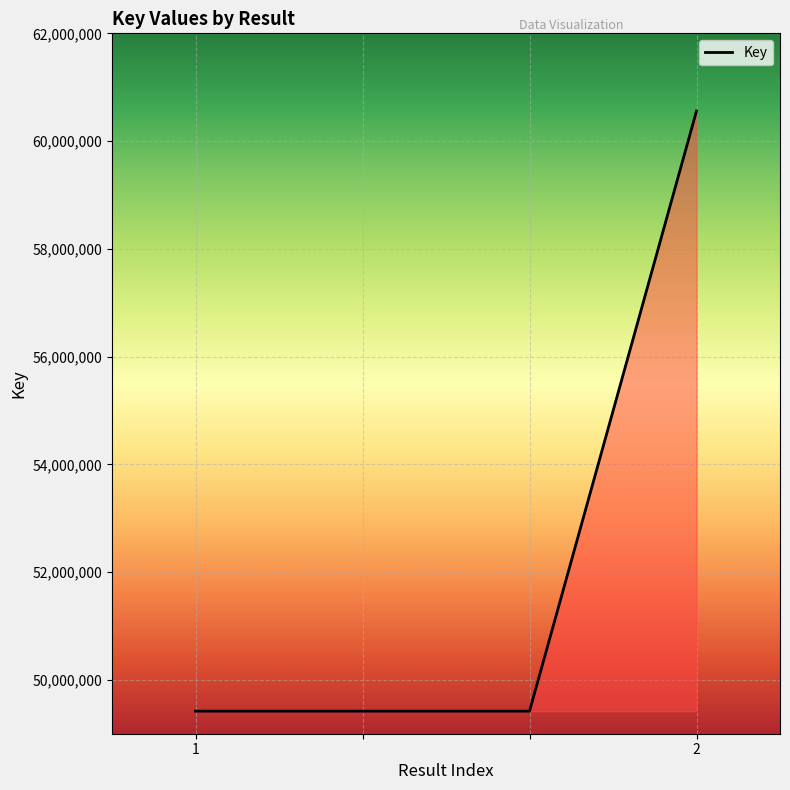

What is the sum of all values?

208814947